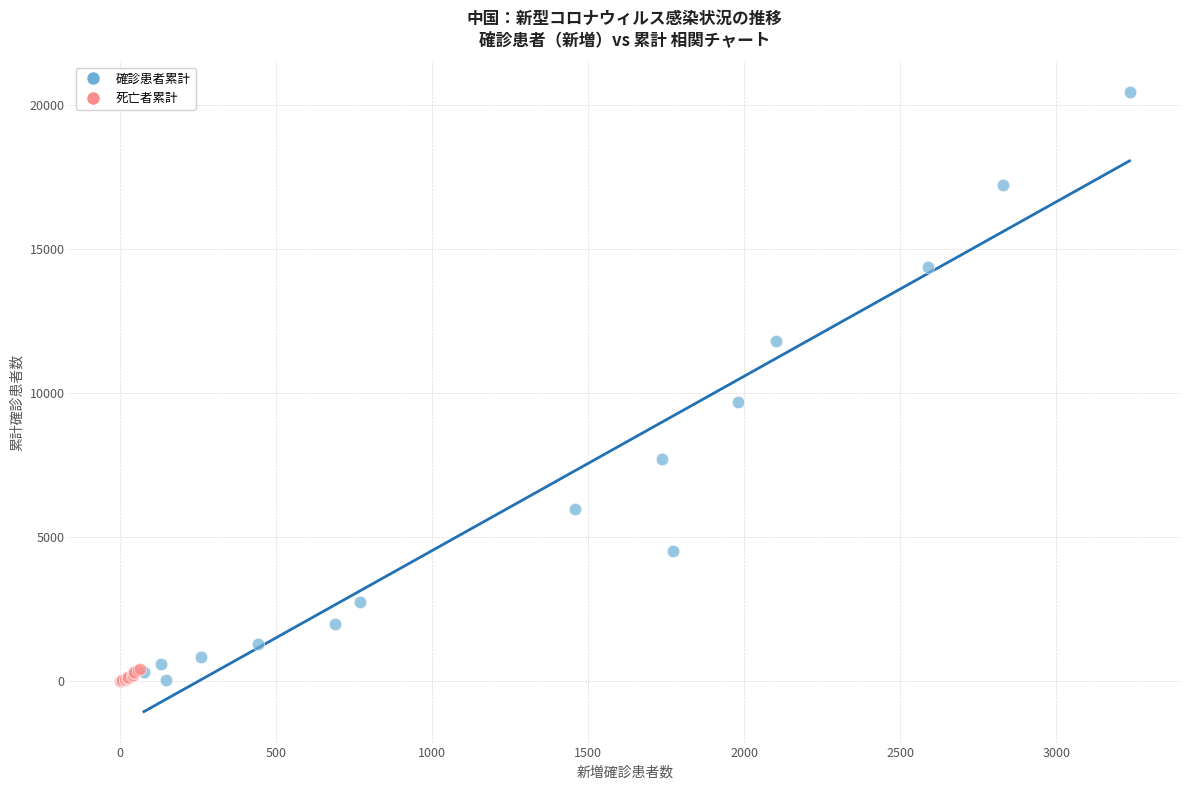

Which series reaches the maximum Y coordinate?

確診患者累計